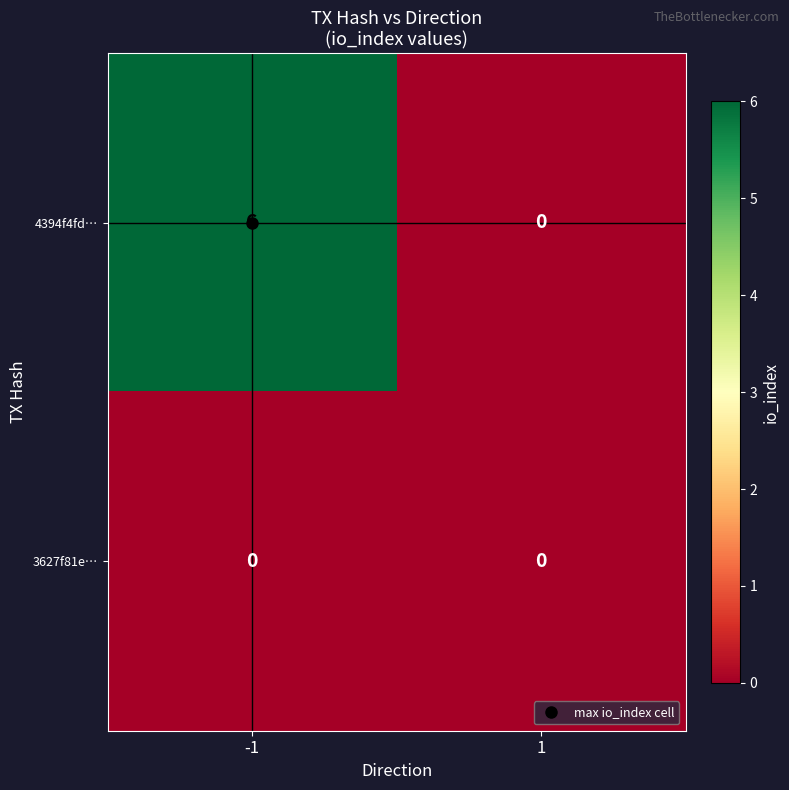

Which series has the widest spread of values?

4394f4fd…